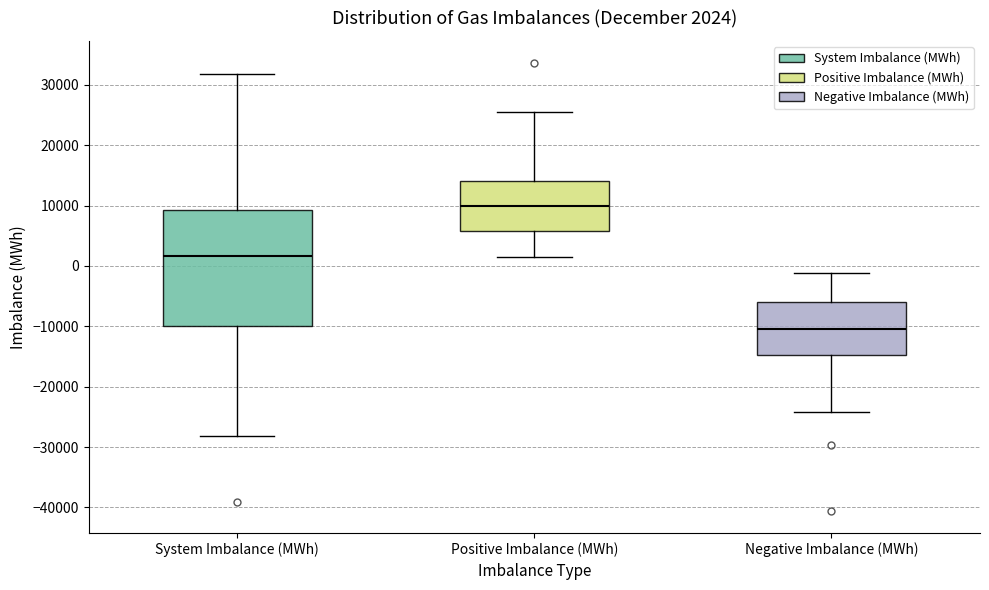

Which box is the tallest, from its lower edge to its upper edge?

System Imbalance (MWh)